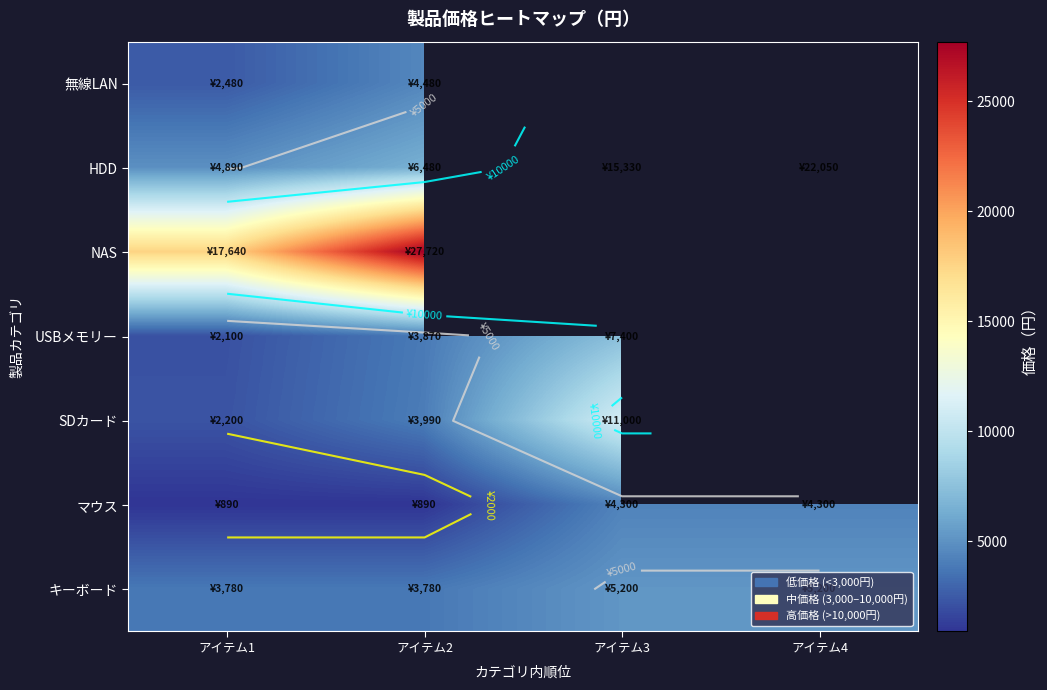

True or false: 無線LAN has a value of 4480.0 at アイテム2.

True